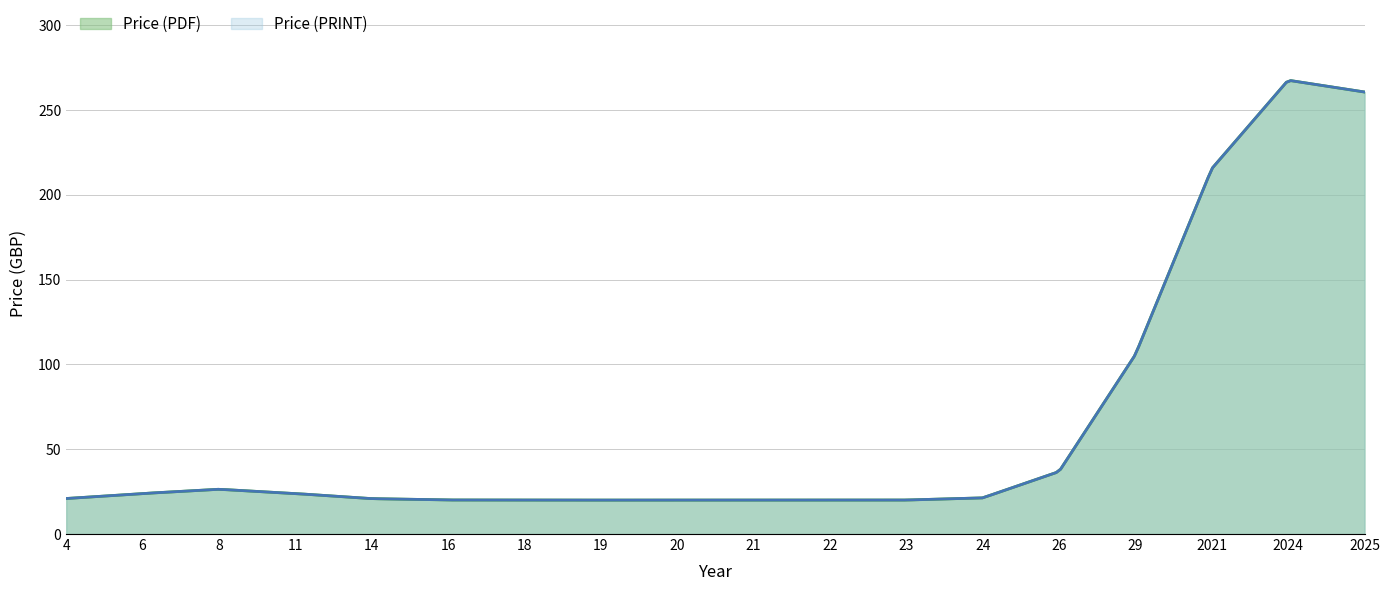

What is the total value across all series at 11?

40